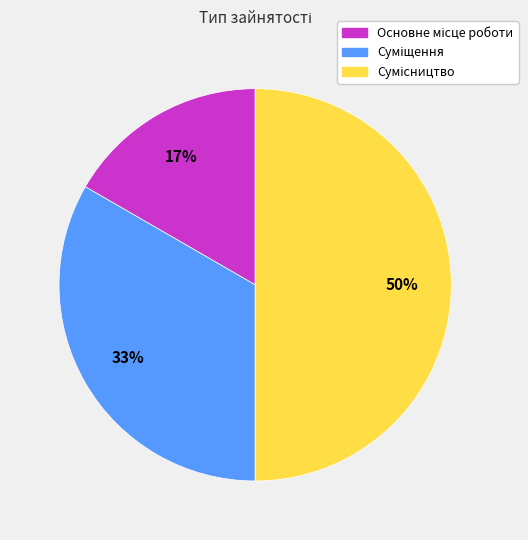

To the nearest percent, what is the difference between the largest and smallest slice percentages?

33%